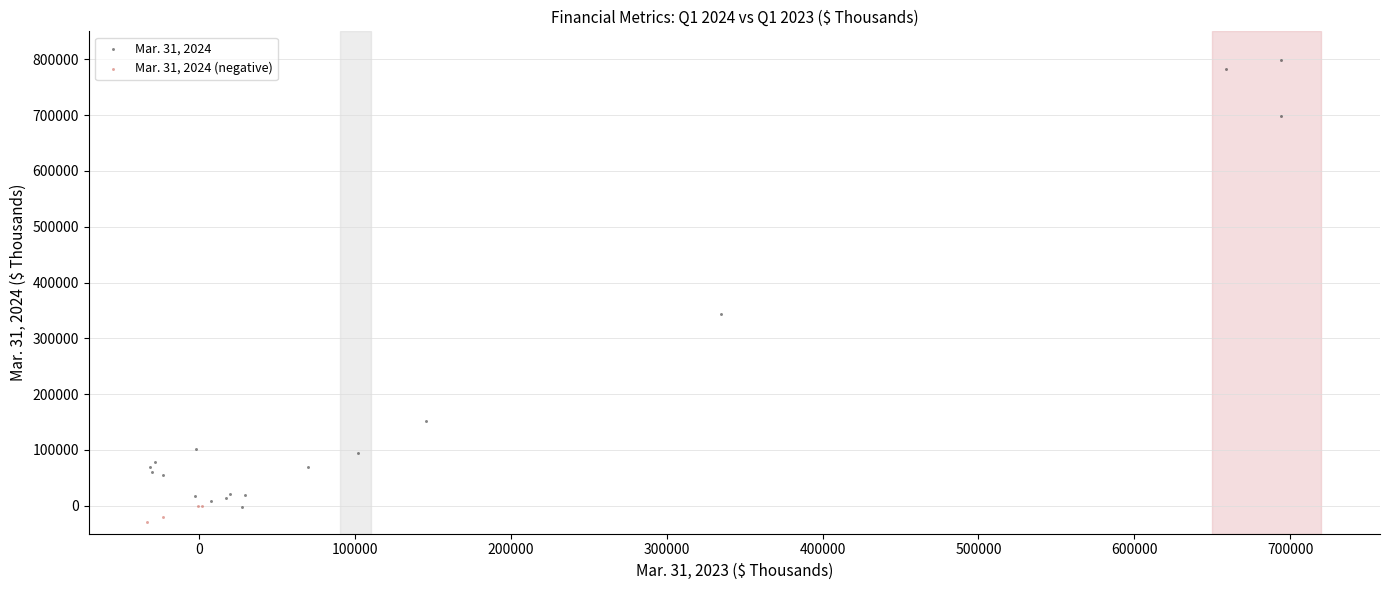

Which series has the largest Y range (max minus min)?

Mar. 31, 2024